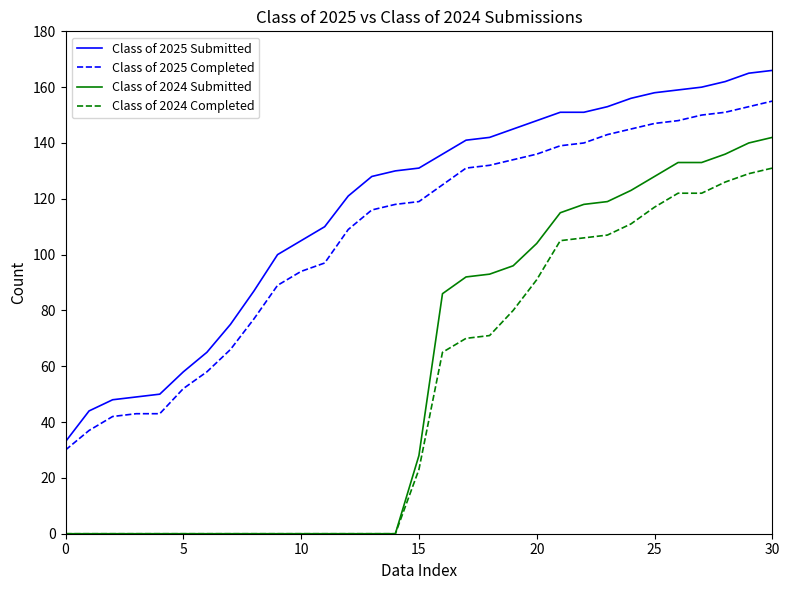

Which series has the largest total across all categories?

Class of 2025 Submitted